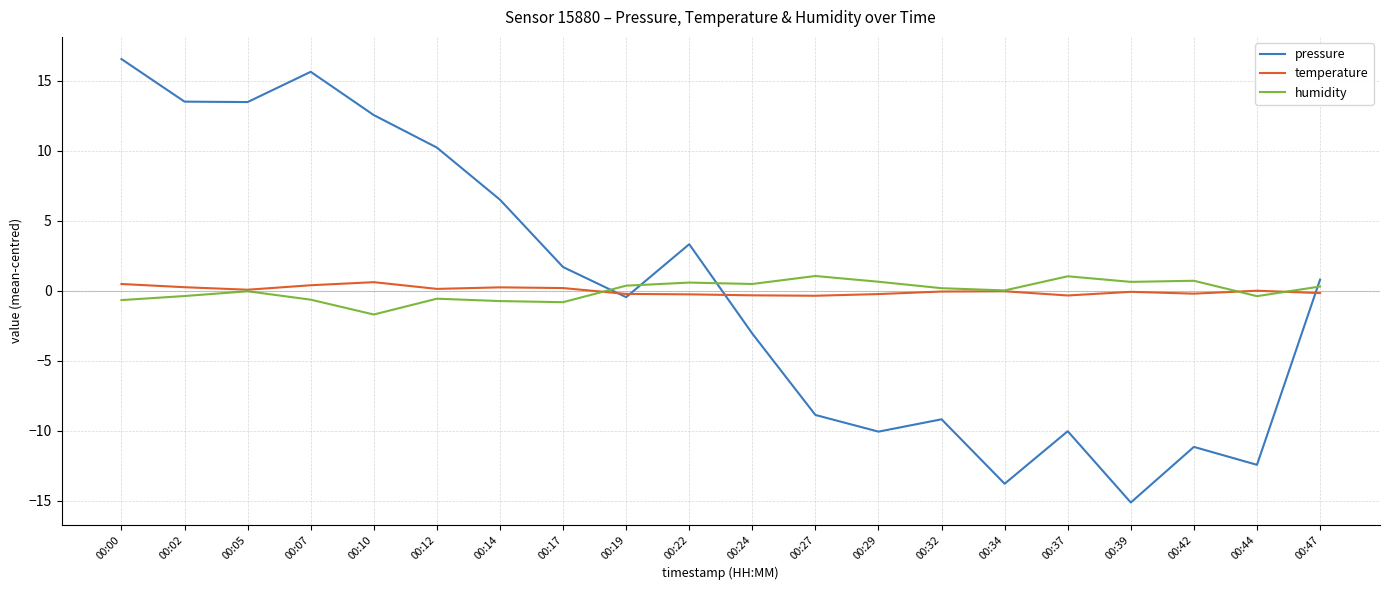

What is the approximate value of pressure at 00:42?

-11.2